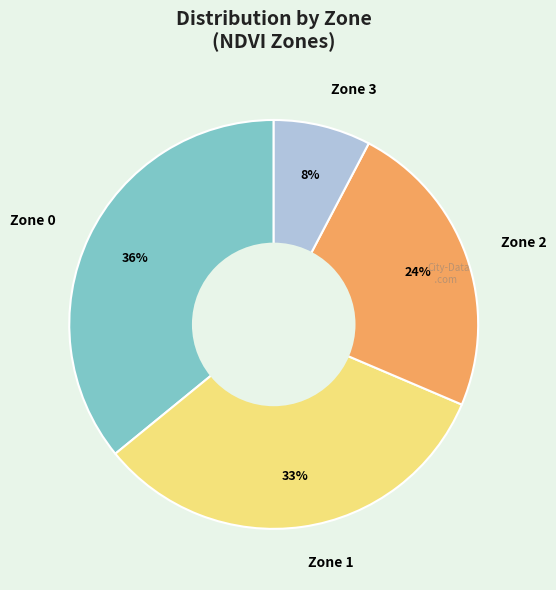

Which category has the biggest portion of the pie?

Zone 0